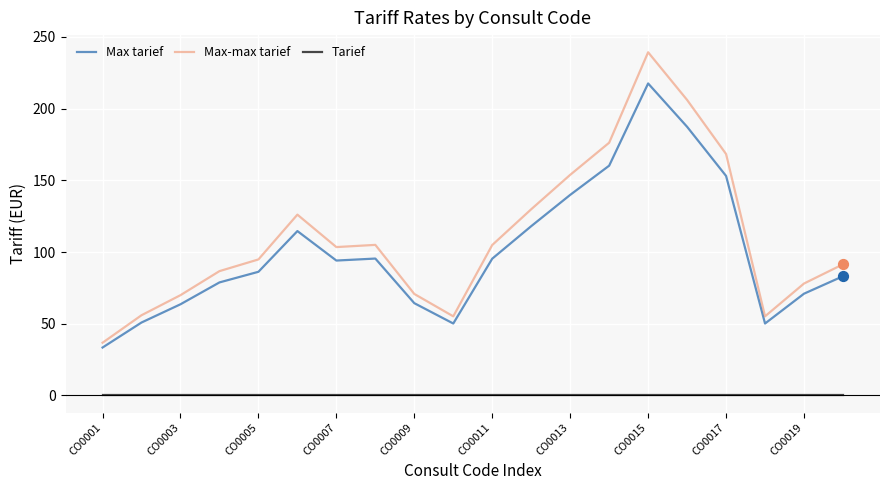

At how many categories does at least one series exceed 14?

20